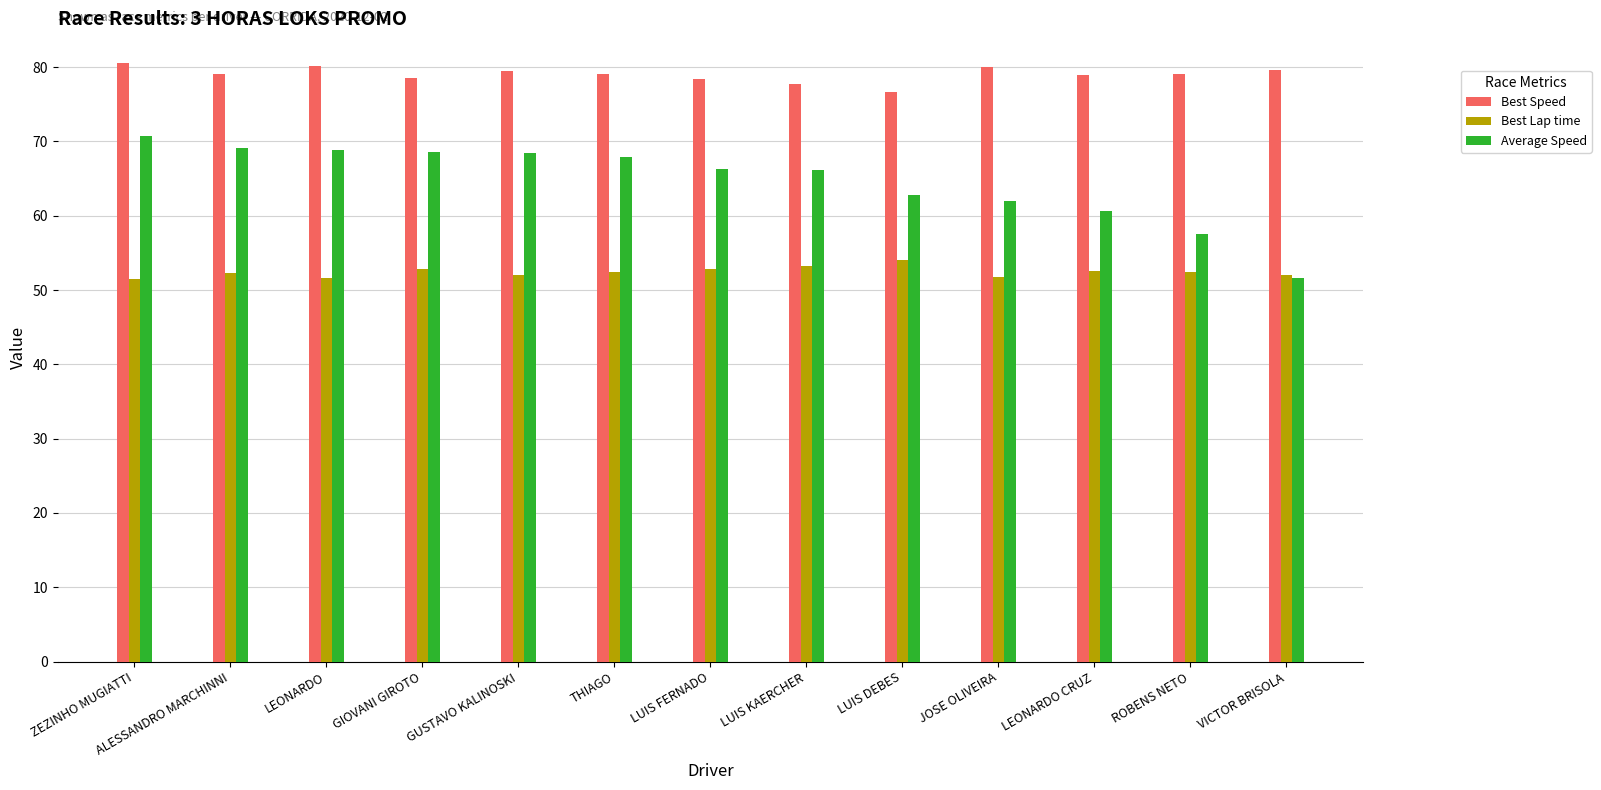

What is the label of the 4th bar from the left?

GIOVANI GIROTO